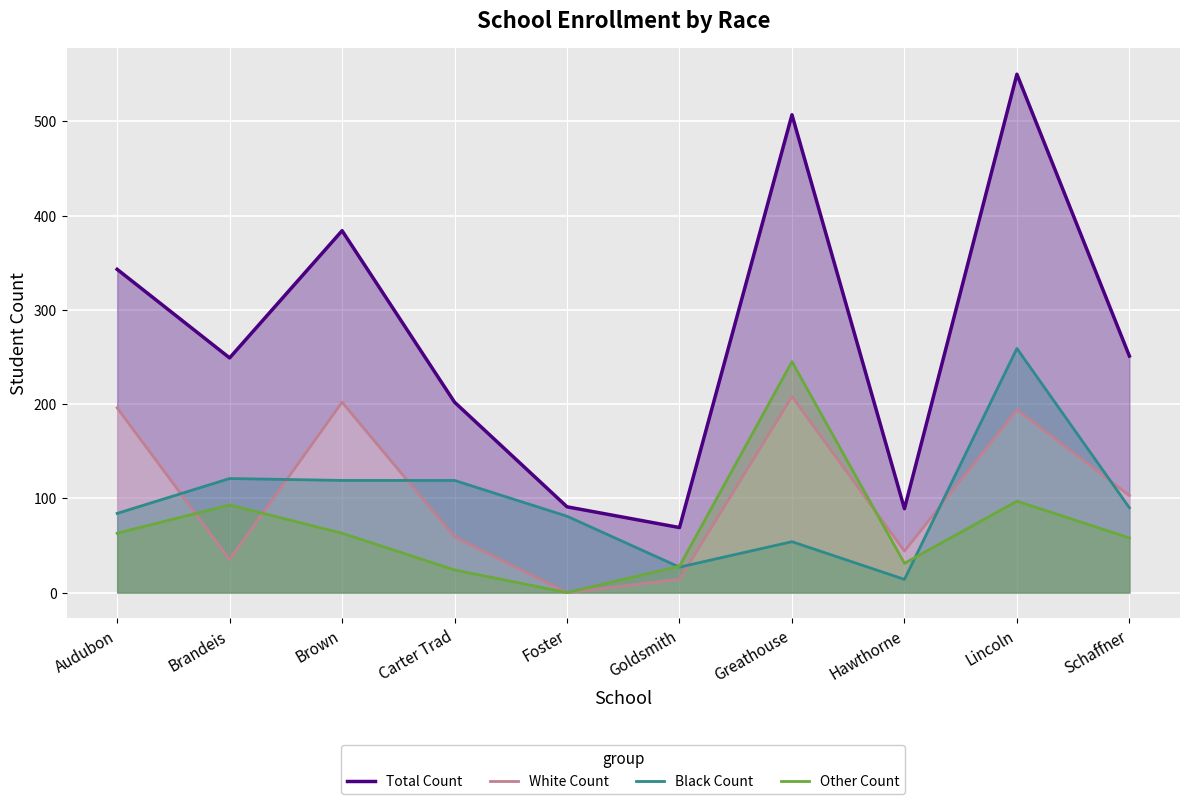

The White Count series shows 208 at Greathouse. True or false?

True